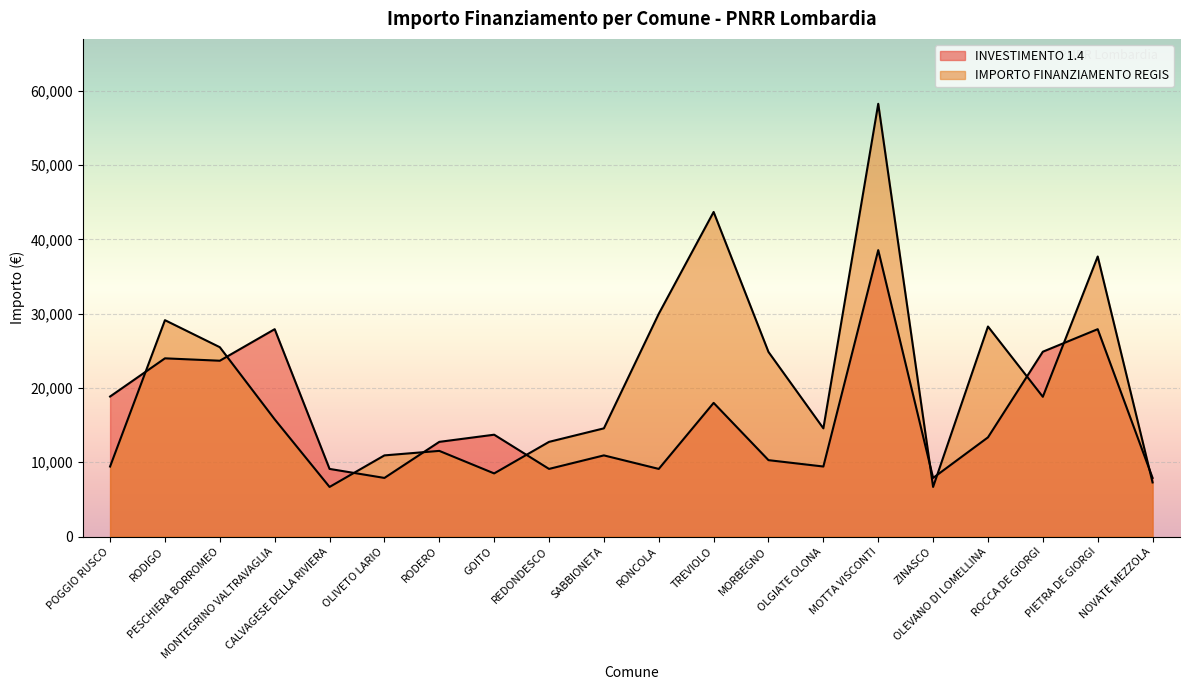

Which series has the largest range (max minus min)?

IMPORTO FINANZIAMENTO REGIS